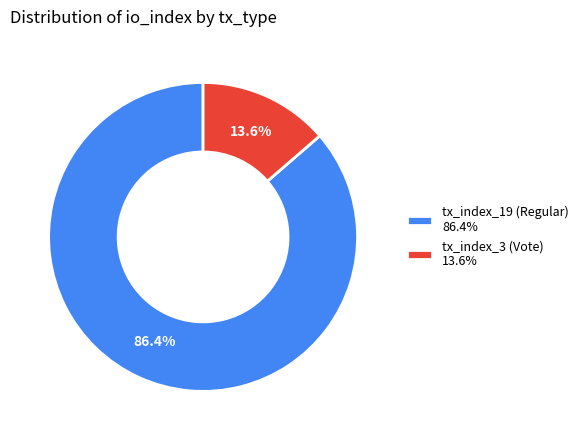

What is the majority slice?

tx_index_19 (Regular)